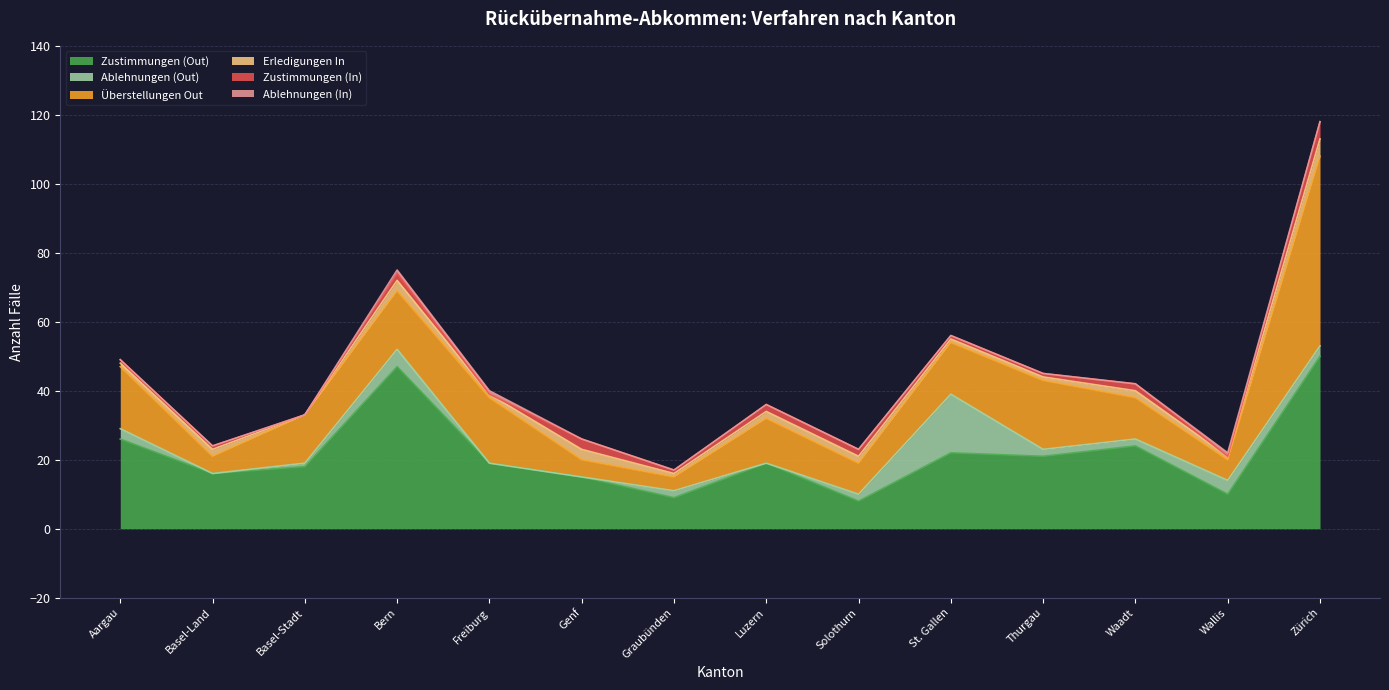

What is the sum of all Erledigungen In values?

25